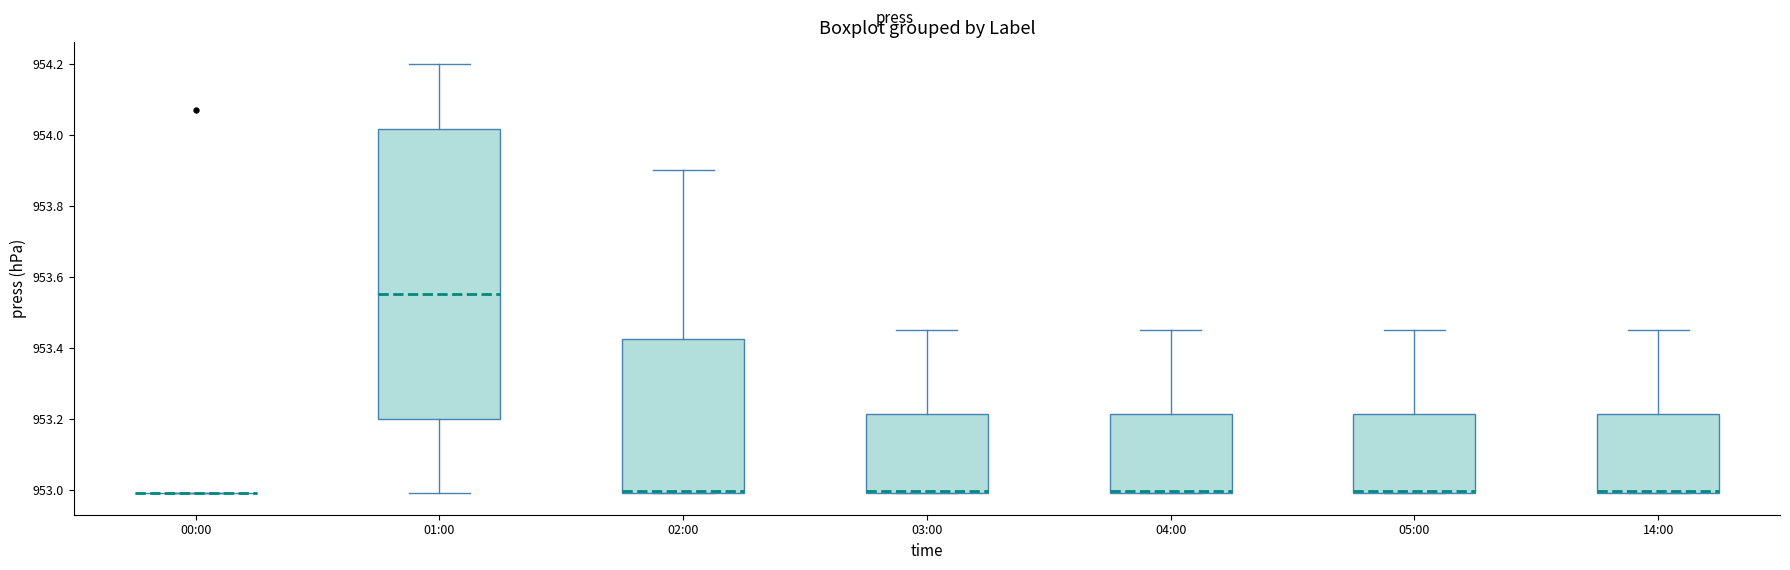

Where is the lower edge of the box for 01:00 on the y-axis? The values are not printed on the chart, so give them approximately, as read against the axis.

953.20